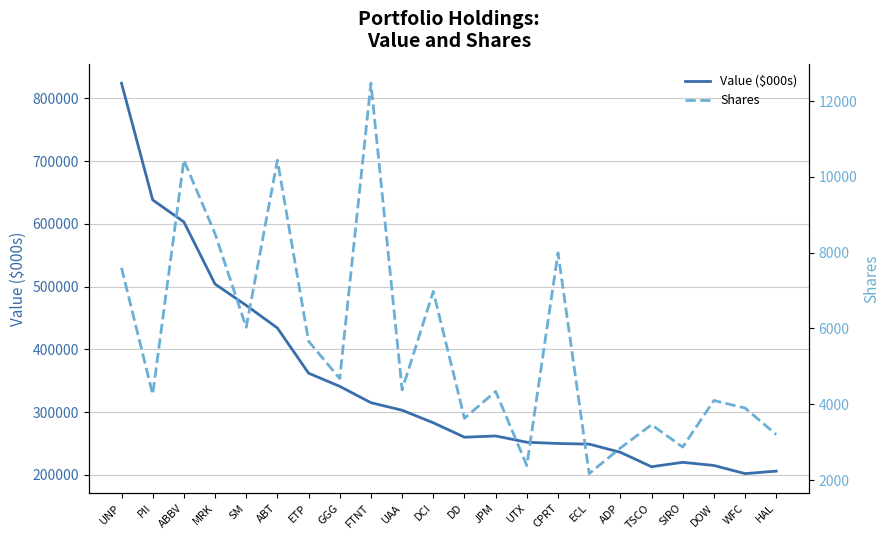

What is the difference between the highest and lowest values at DD?

256370